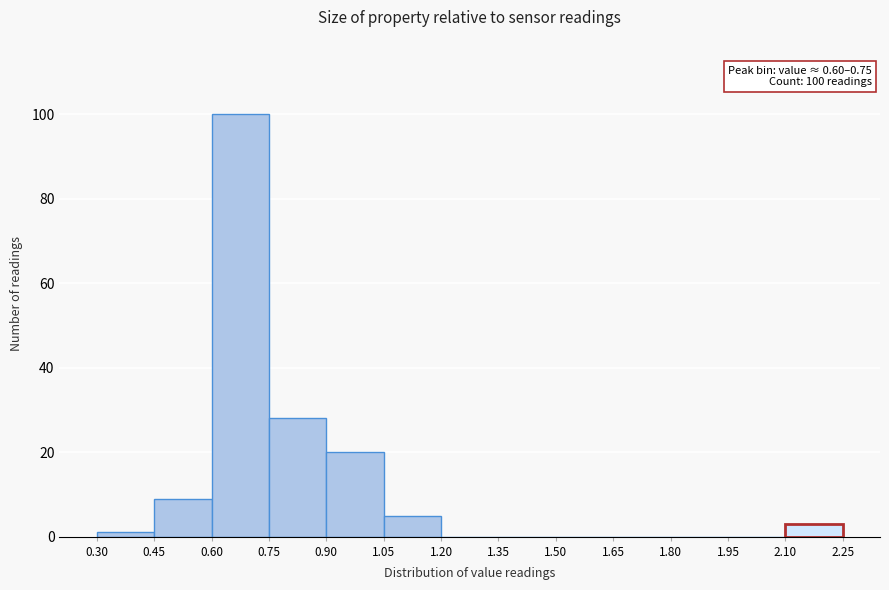

Which range on the x-axis has the tallest bar?

0.60 to 0.75